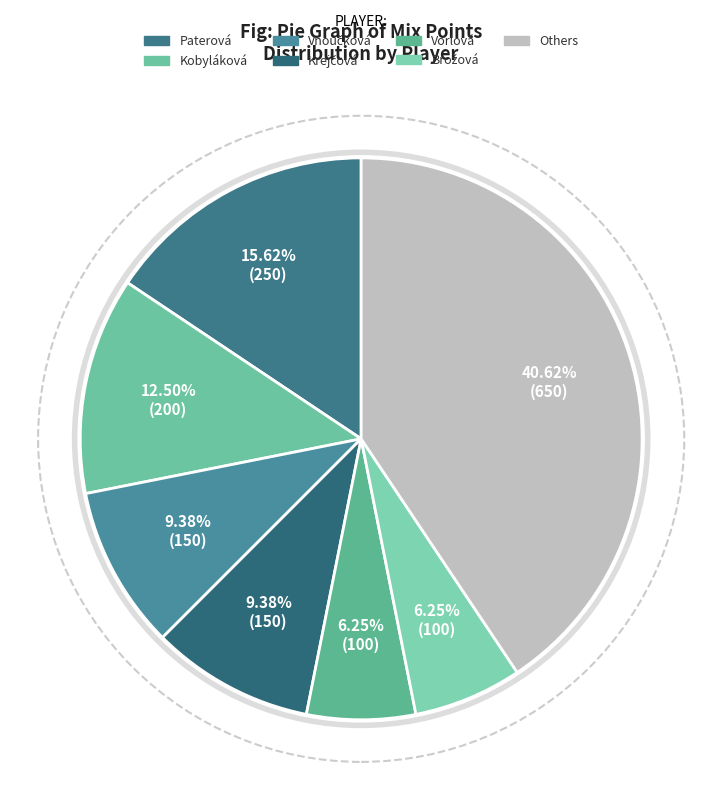

How many slices are in this pie chart?

7